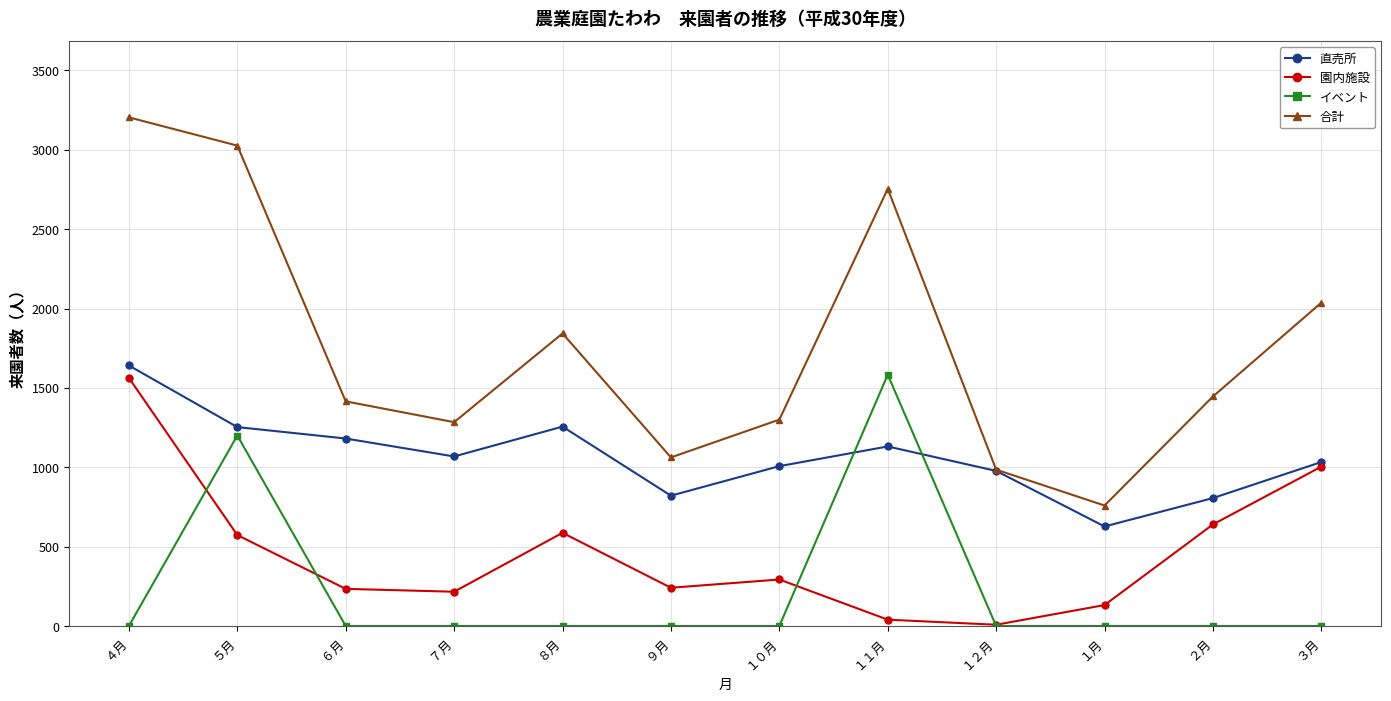

How many data points in 合計 are less than 1446?

6